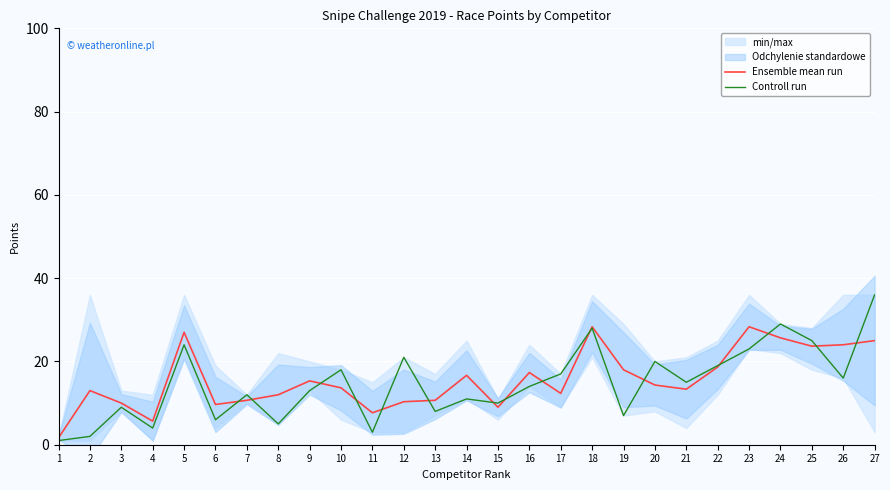

What is the total value across all series at 26?

40.0